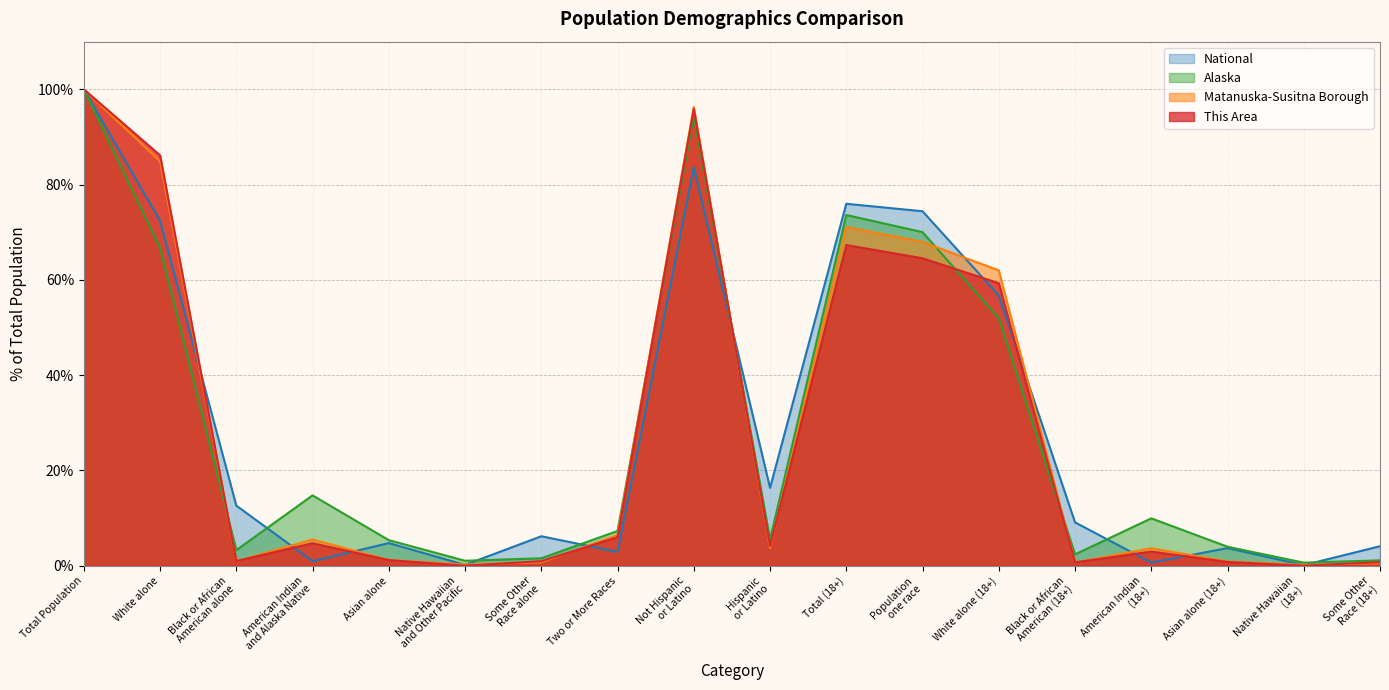

List the series in order of their peak value, lowest first.

This Area, Matanuska-Susitna Borough, Alaska, National